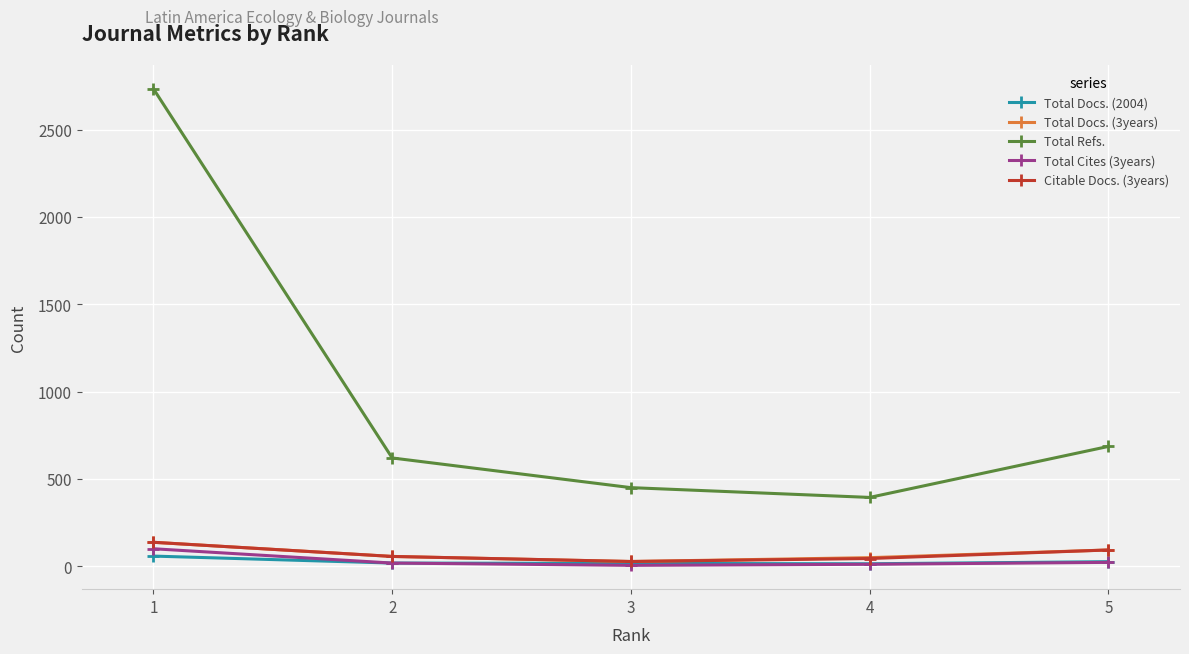

Which series has the widest spread of values?

Total Refs.